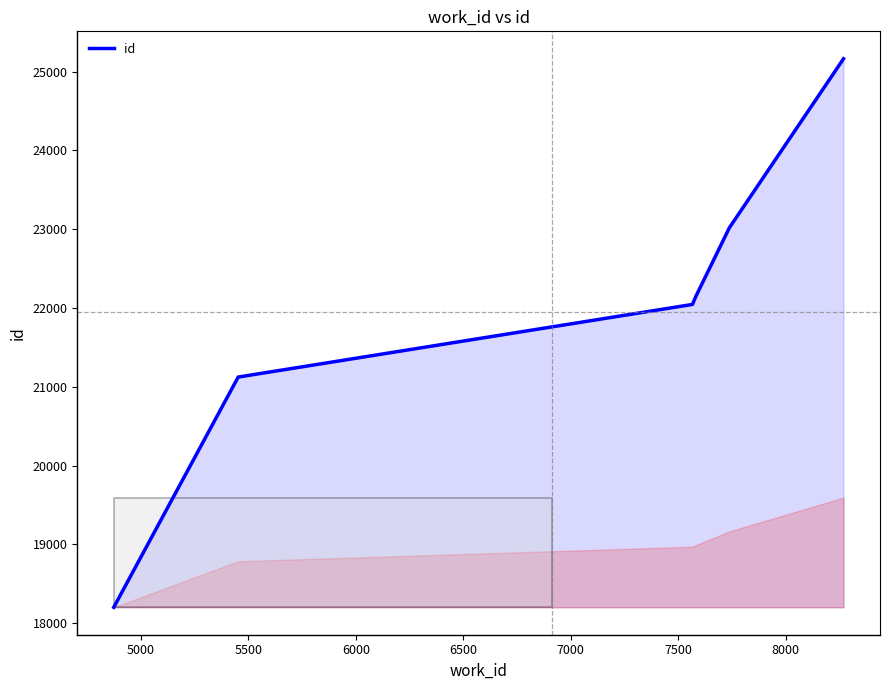

What is the difference between the maximum and second lowest values?

4041